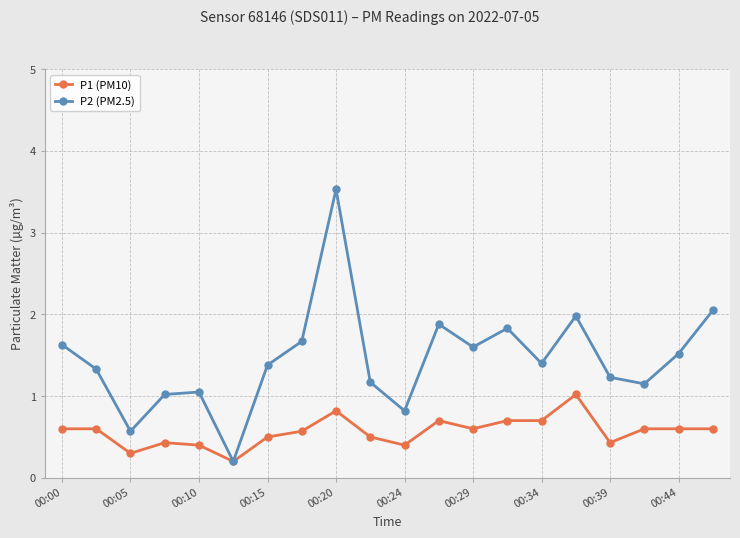

Which series has the largest total across all categories?

P2 (PM2.5)